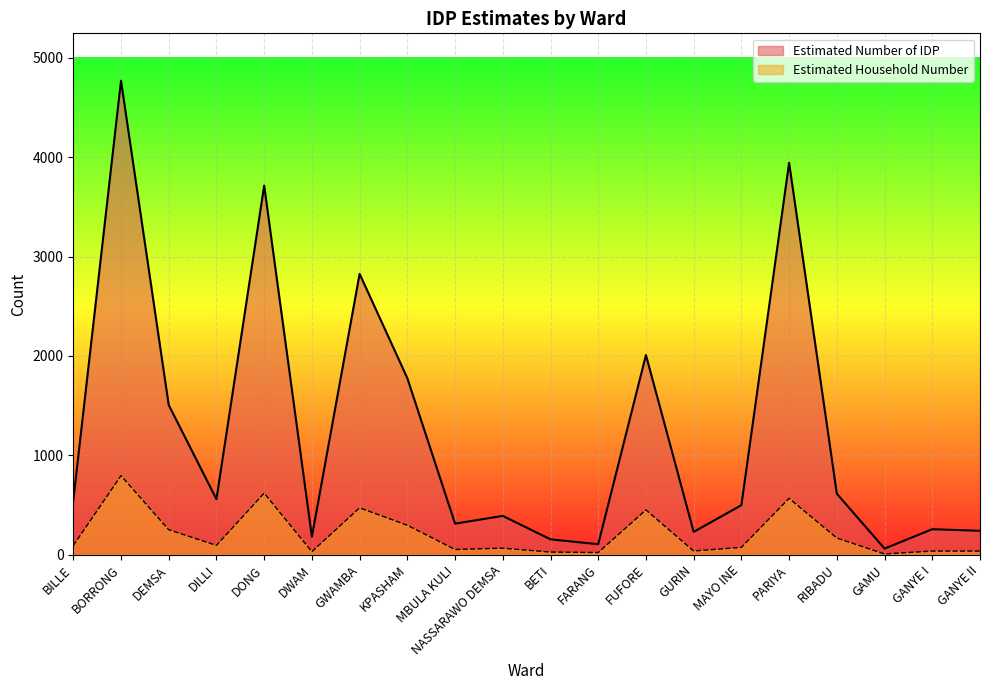

Reading right to left, transcribe all the data shown in this chart.

Estimated Number of IDP: GANYE II=240	GANYE I=256	GAMU=61	RIBADU=613	PARIYA=3944	MAYO INE=498	GURIN=229	FUFORE=2009	FARANG=105	BETI=154	NASSARAWO DEMSA=390	MBULA KULI=312	KPASHAM=1776	GWAMBA=2826	DWAM=180	DONG=3714	DILLI=558	DEMSA=1506	BORRONG=4770	BILLE=546
Estimated Household Number: GANYE II=36	GANYE I=36	GAMU=7	RIBADU=167	PARIYA=567	MAYO INE=73	GURIN=37	FUFORE=450	FARANG=21	BETI=26	NASSARAWO DEMSA=65	MBULA KULI=52	KPASHAM=296	GWAMBA=471	DWAM=30	DONG=619	DILLI=93	DEMSA=251	BORRONG=795	BILLE=91